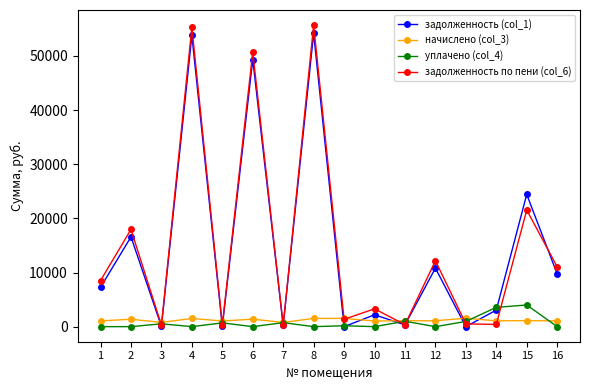

True or false: задолженность по пени (col_6) has more than 2 points higher than both neighbors.

True